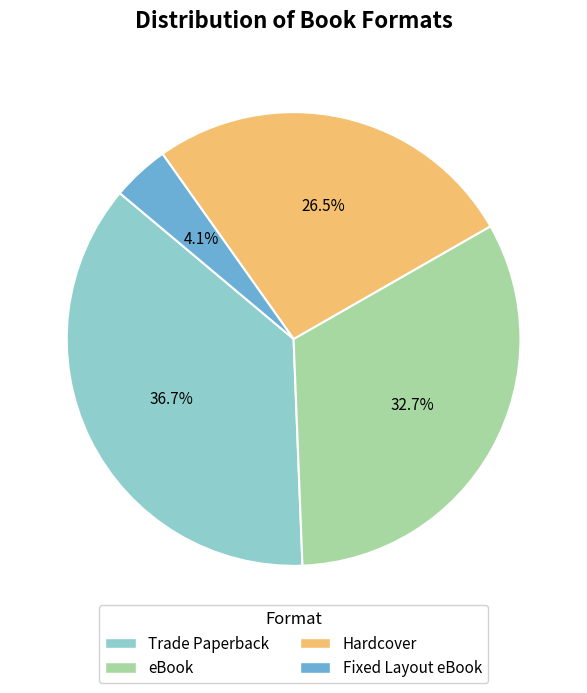

What is the ratio of the value at eBook to the value at Trade Paperback?

0.9